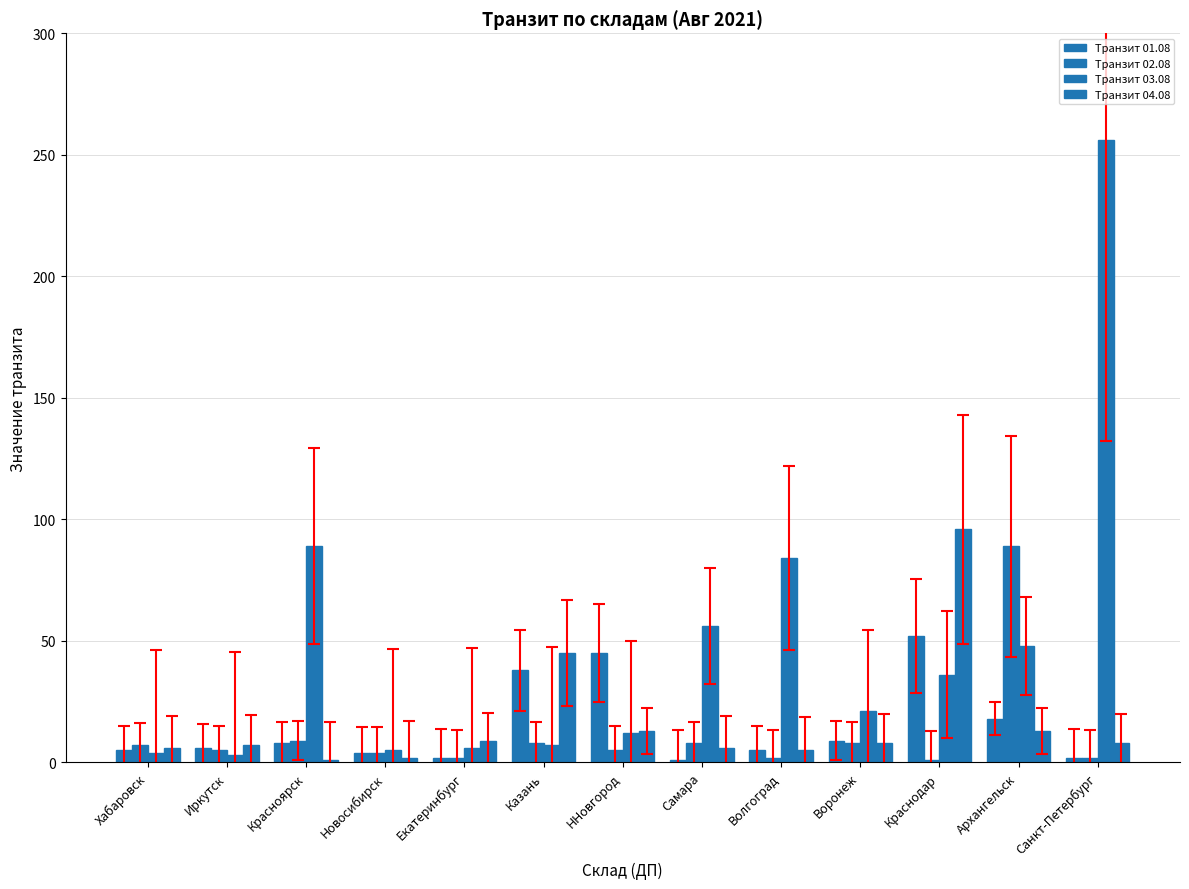

Between Красноярск and ННовгород, which is larger?

ННовгород